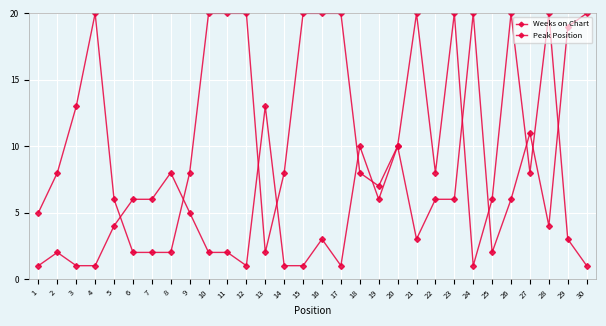

How many categories are shown in the chart?

30